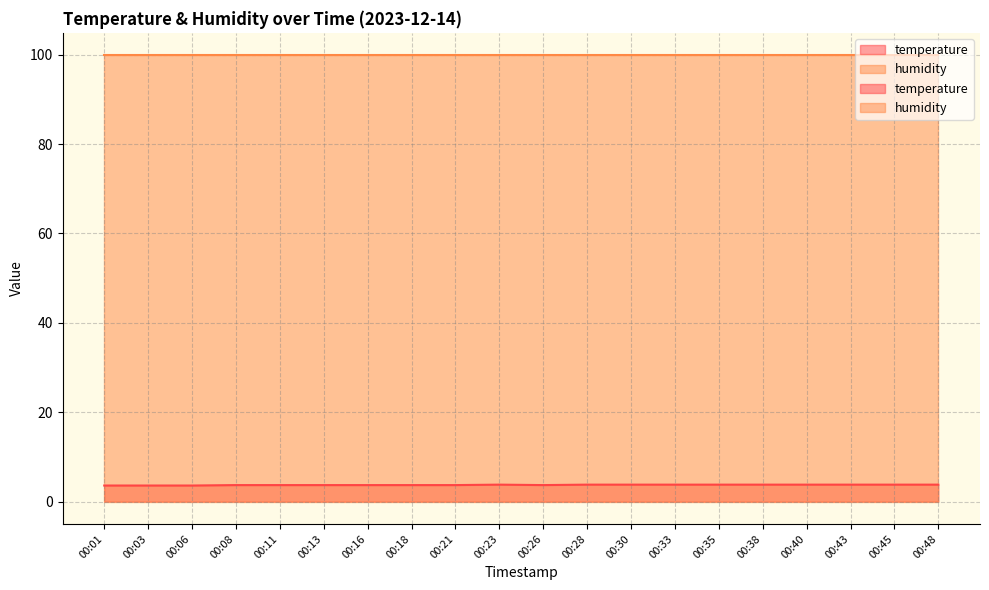

What is the approximate value at 00:01?

3.6